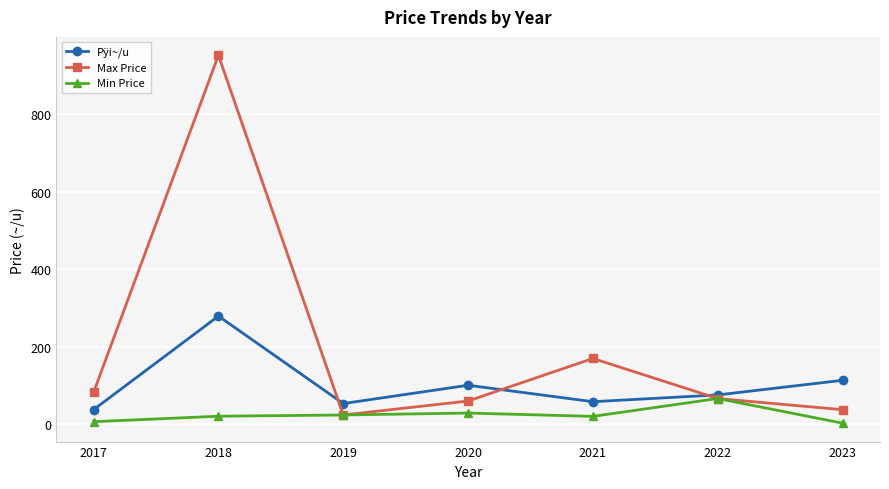

In Min Price, how many points are higher than both neighbors (excluding endpoints)?

2